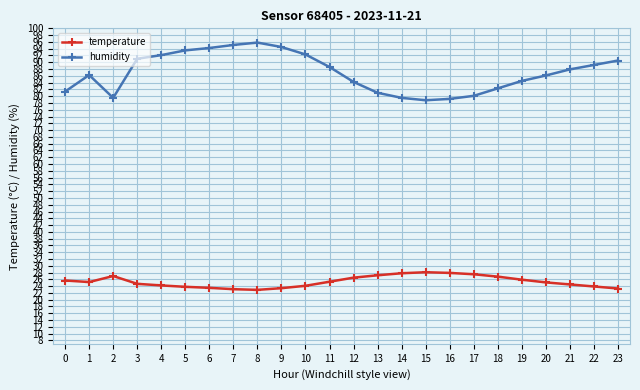

What is the minimum value for humidity?

78.8